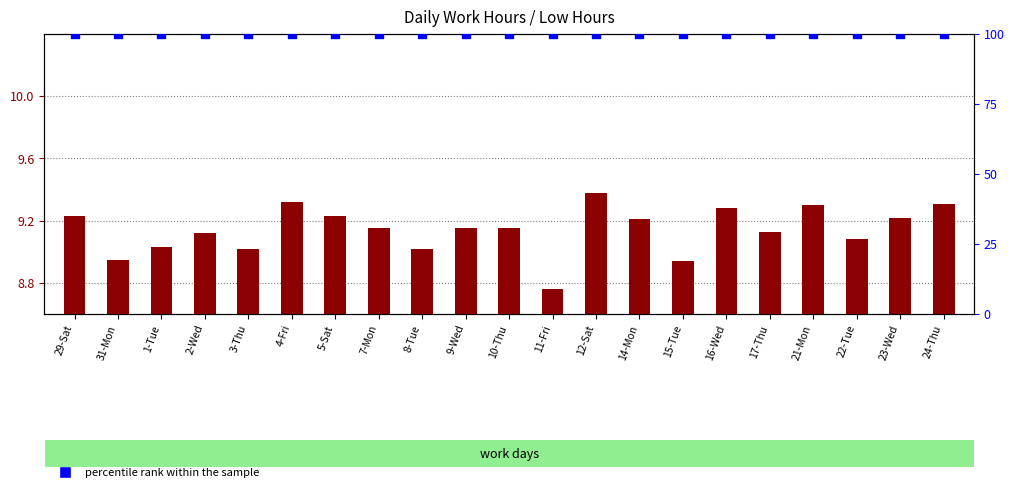

Is the value of transformed count at 10-Thu greater than the value of percentile rank within the sample at 5-Sat?

No